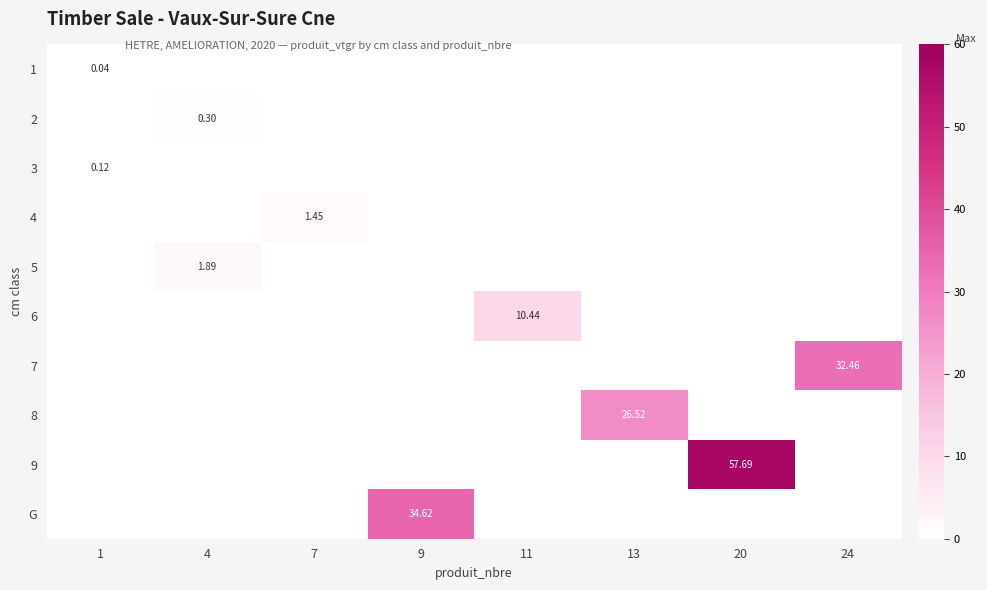

How many values in 3 are above zero?

1